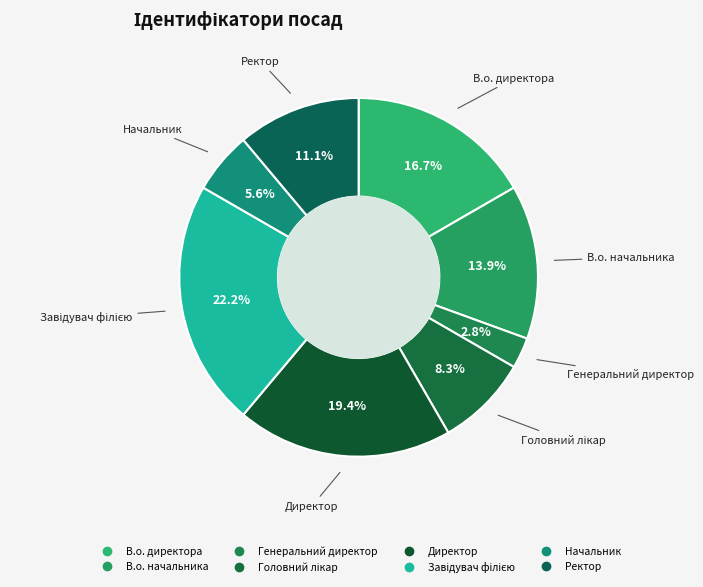

Is the sum of Генеральний директор and В.о. начальника greater than half?

No